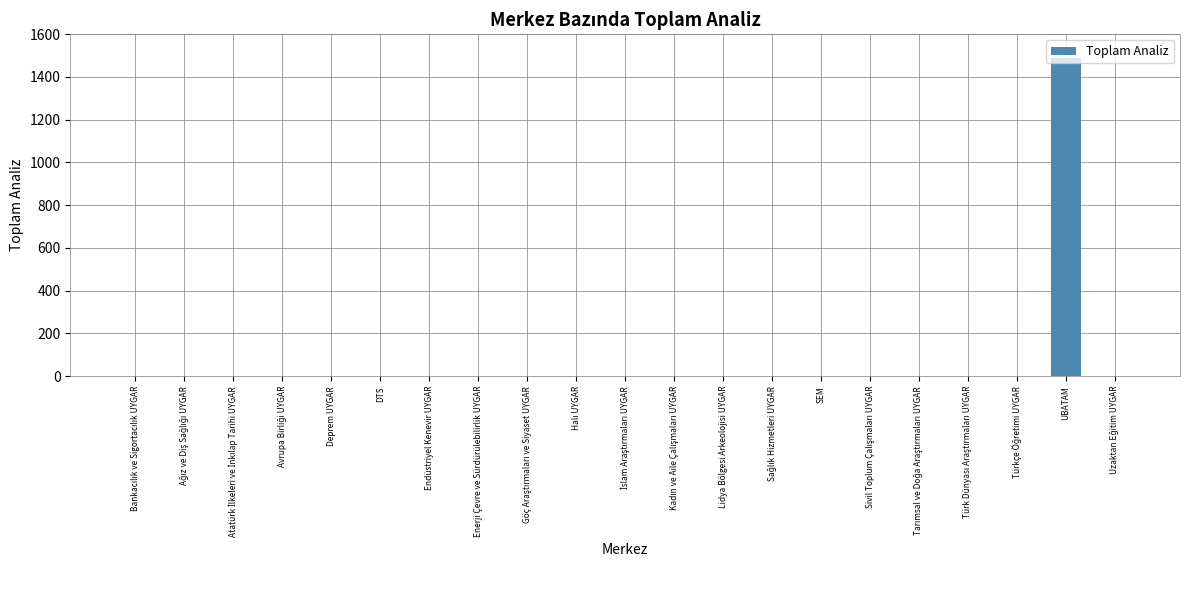

What is the sum of all values?

1491